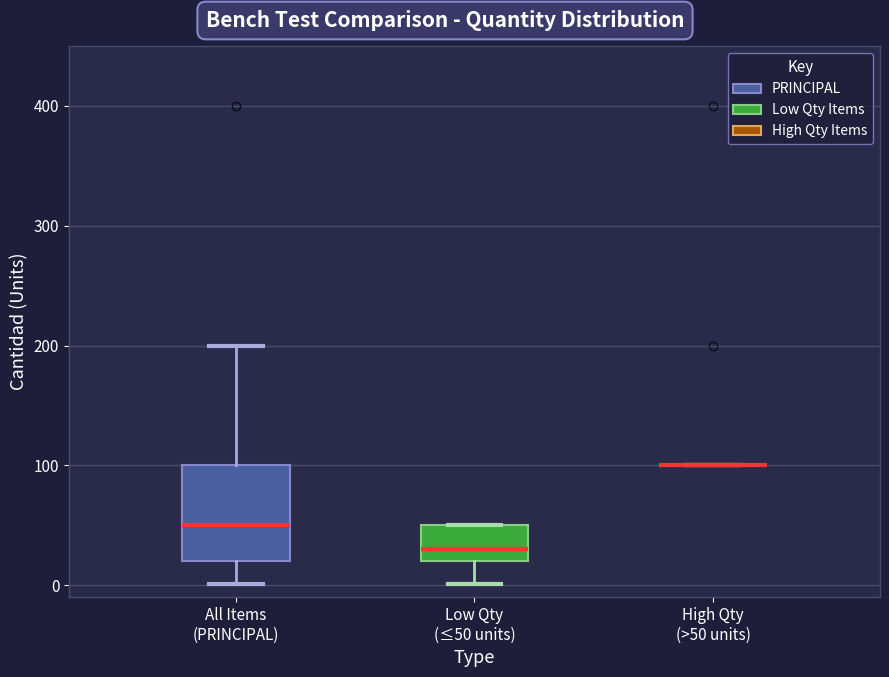

Comparing the boxes themselves (not the whiskers), which one is the tallest?

All Items (PRINCIPAL)